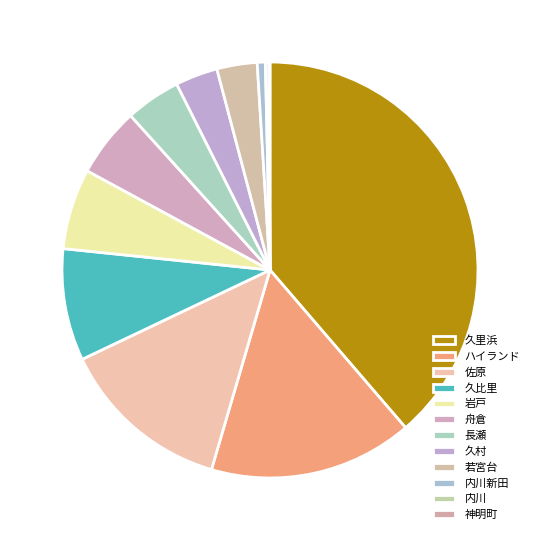

Count the number of slices in the pie.

12